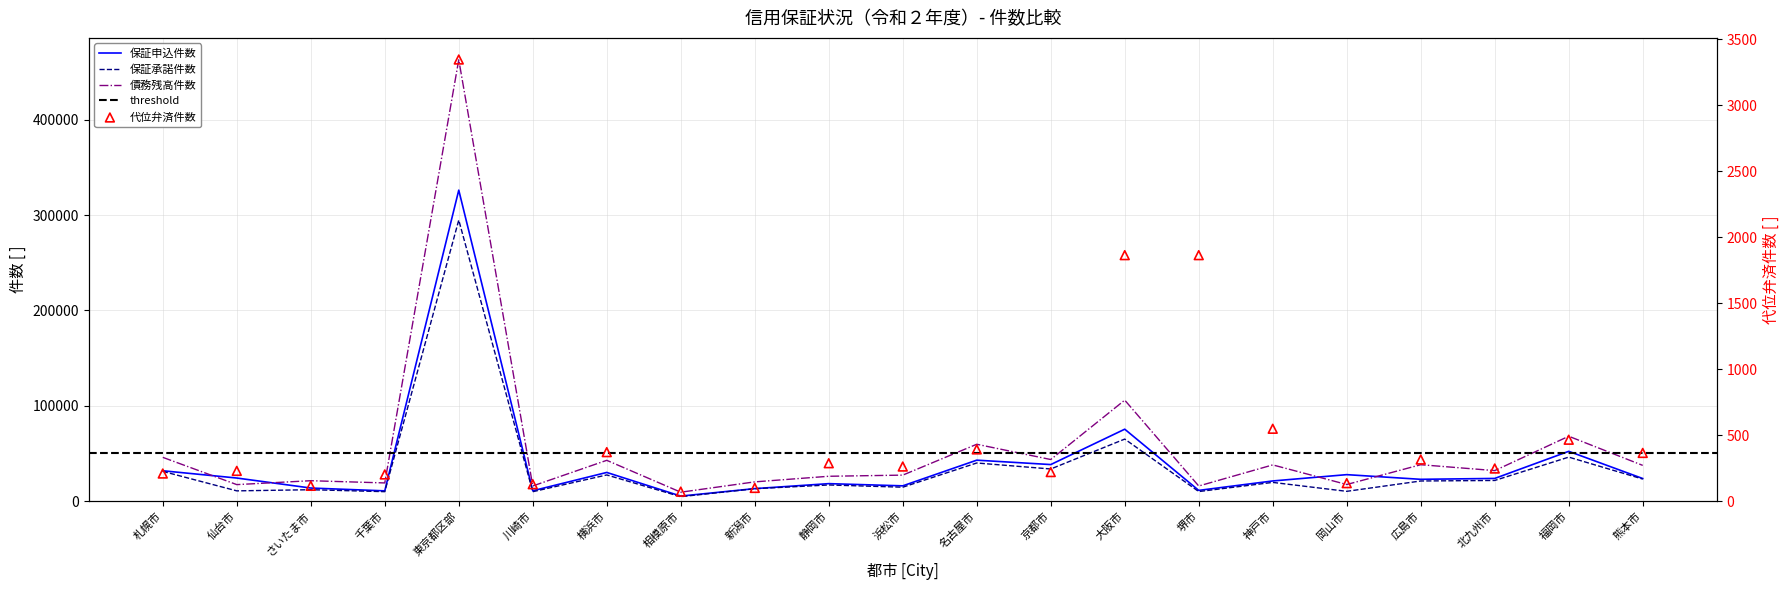

Which series contains the lowest Y value?

代位弁済件数